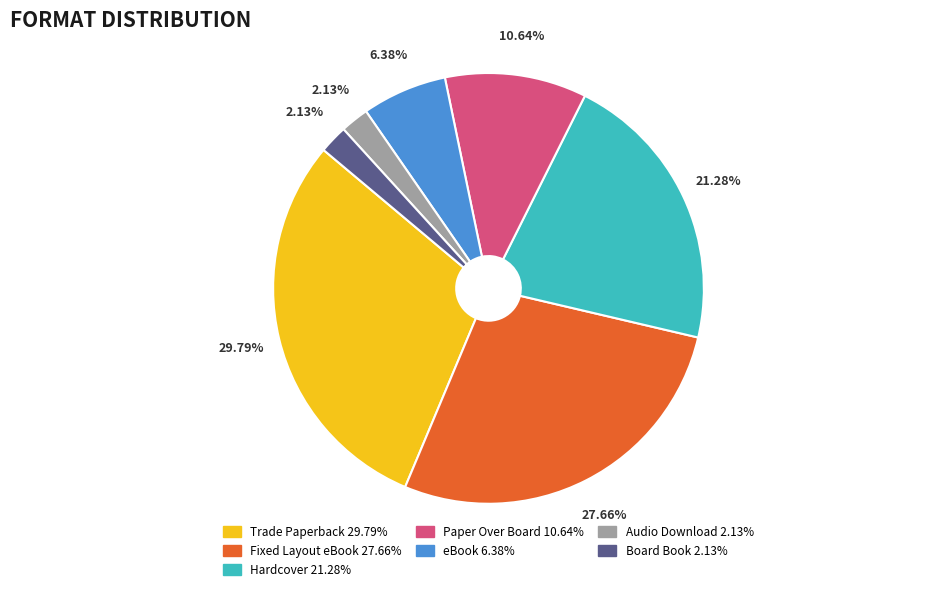

Is it true that Paper Over Board is 5% of the pie?

False